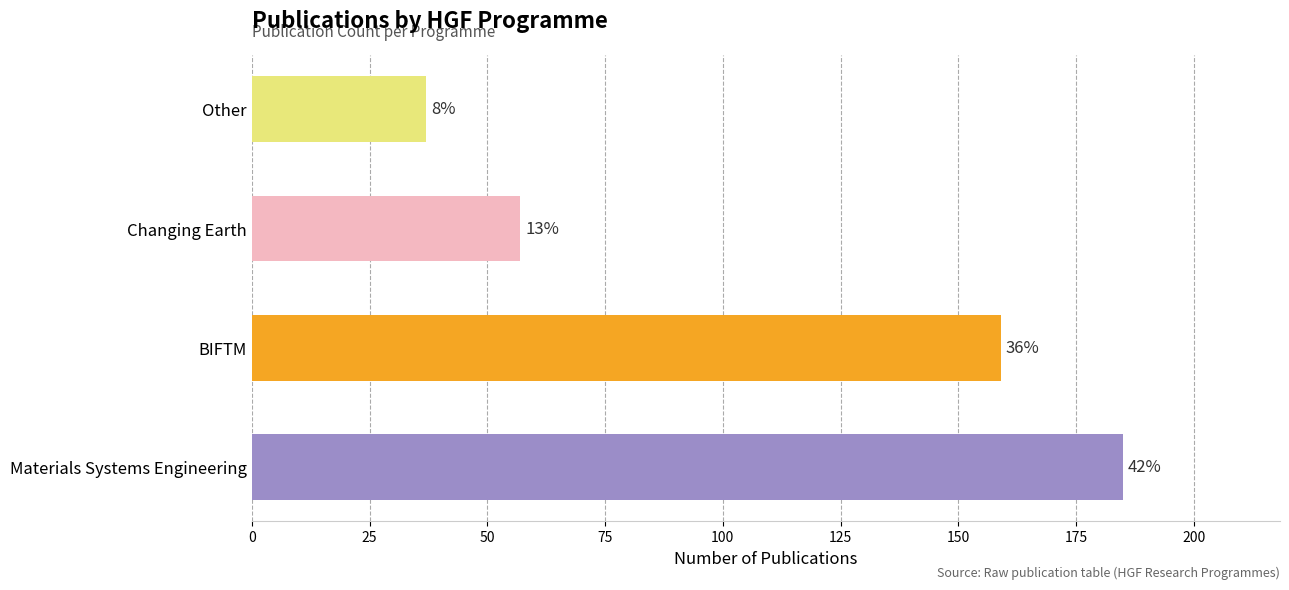

Does the chart contain any negative values?

No